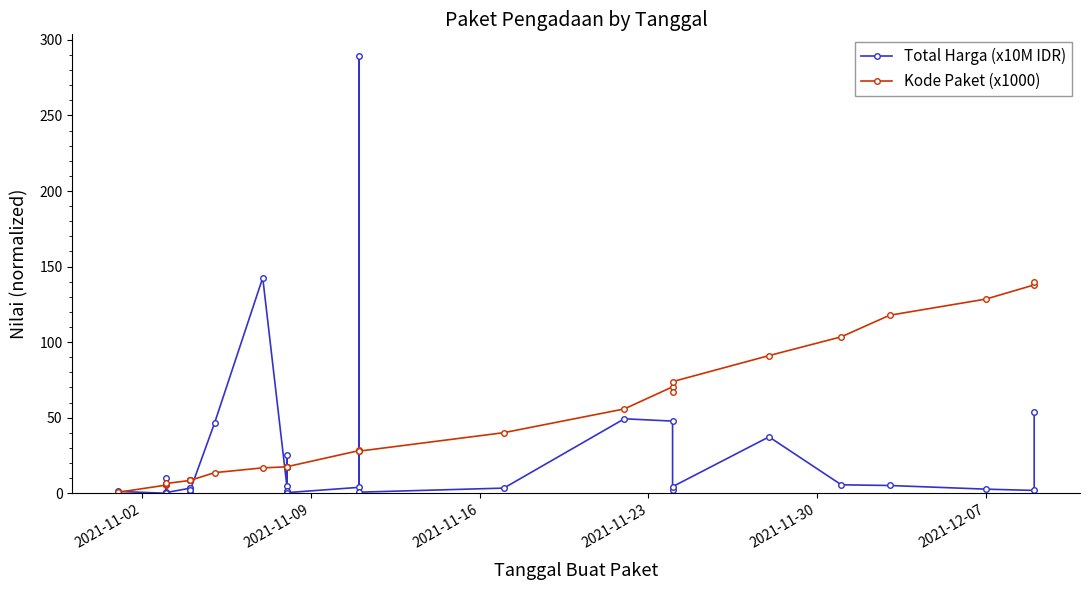

List the series in order of their overall mean, highest first.

Kode Paket (x1000), Total Harga (x10M IDR)